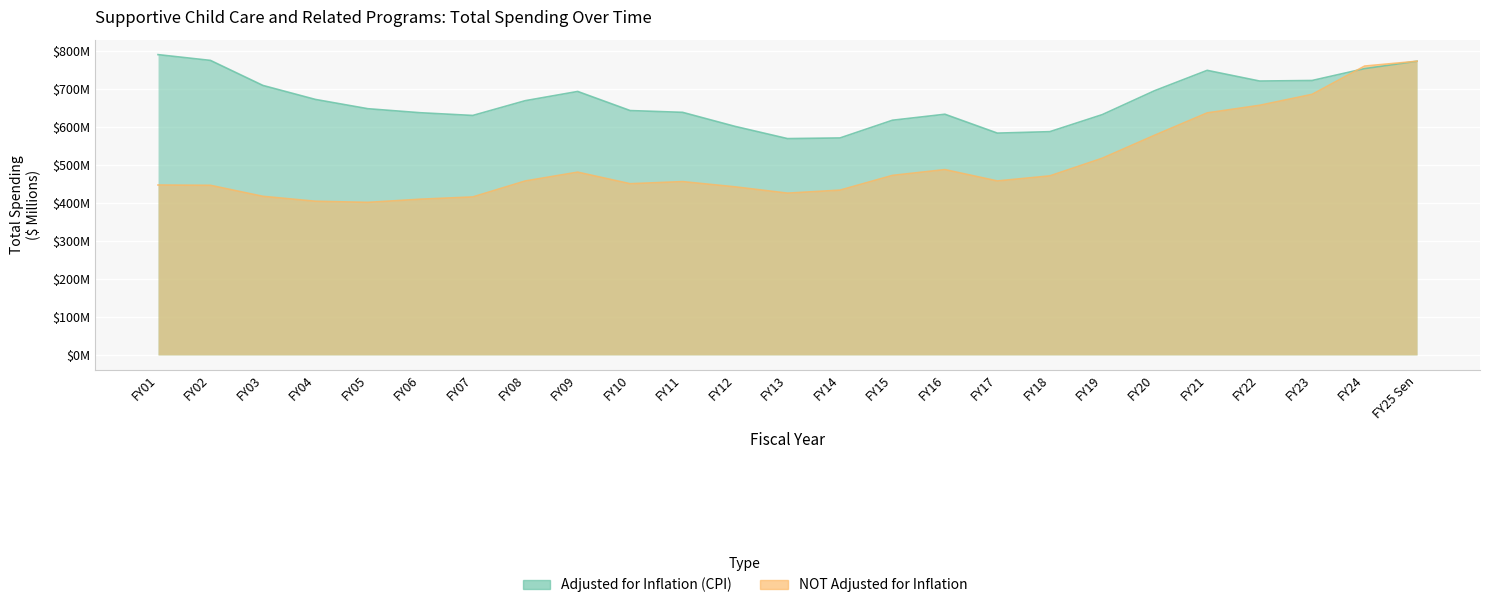

What value does the NOT Adjusted for Inflation series have at FY20?

578.9